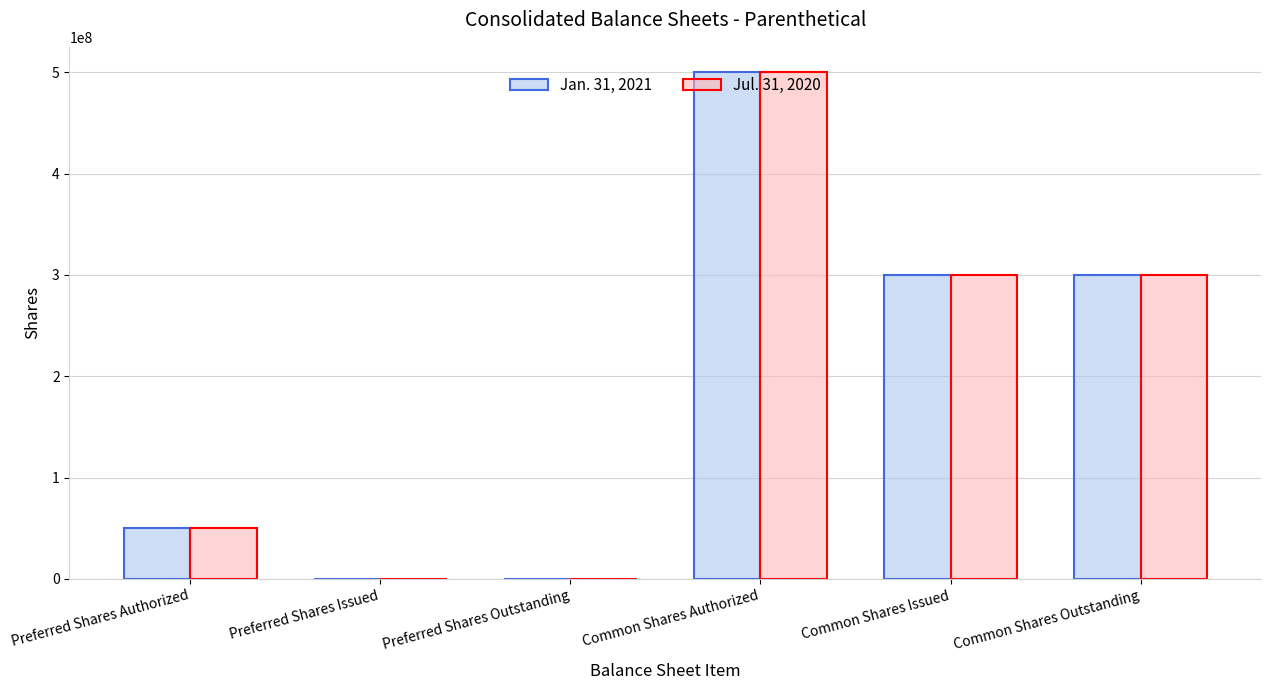

Which category has the highest value across all series?

Common Shares Authorized